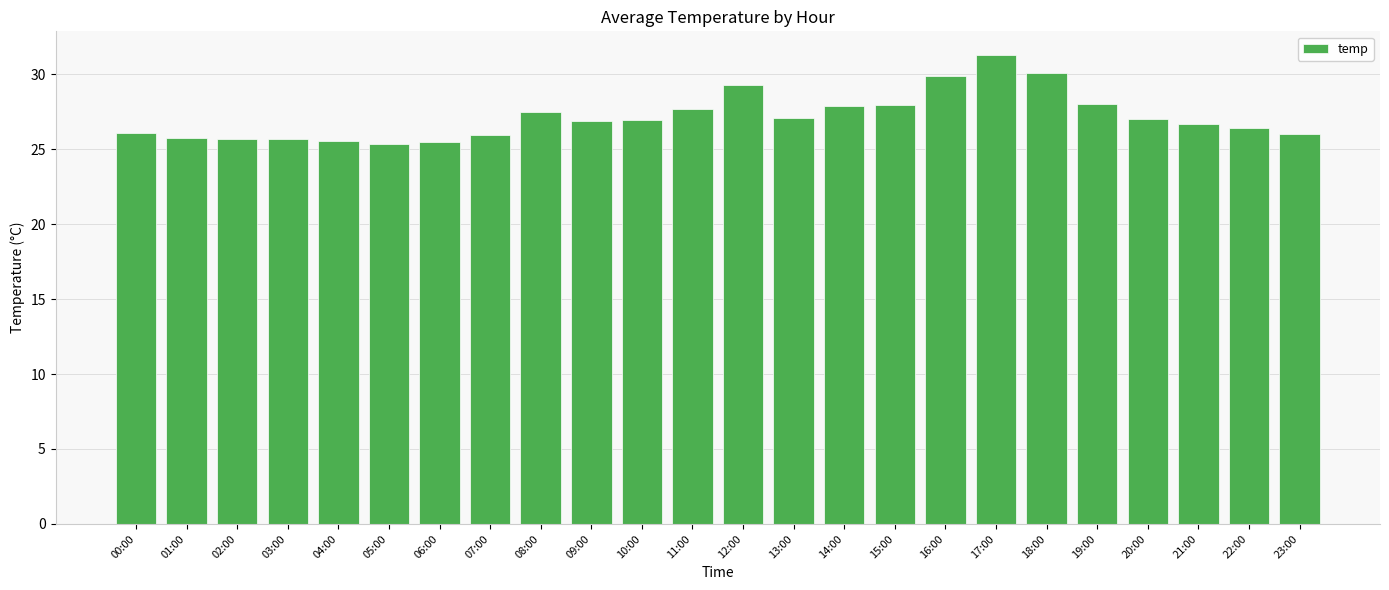

What is the sum of all values?

652.1